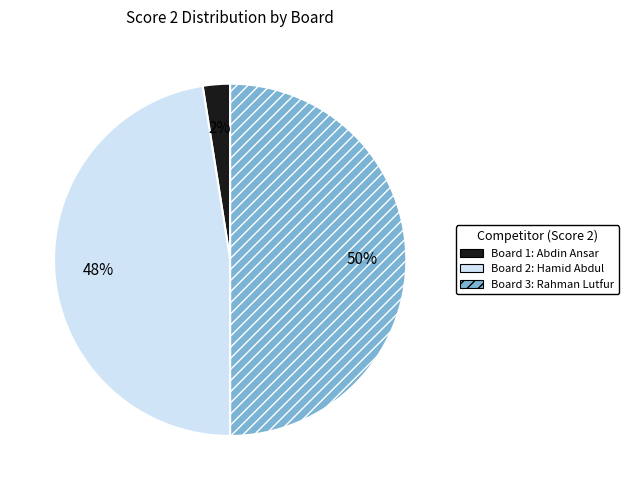

To the nearest percent, what is the combined percentage of Board 2: Hamid Abdul and Board 1: Abdin Ansar?

50%